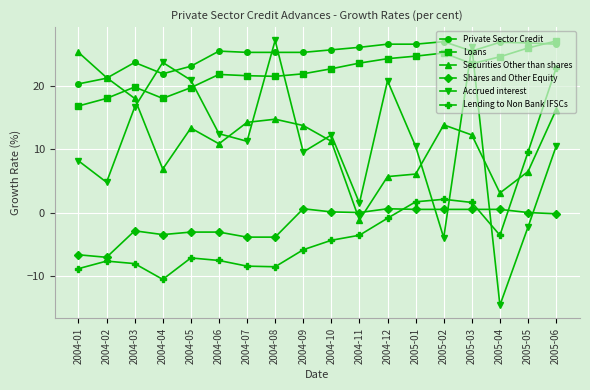

What is the label of the 13th point from the left?

2005-01